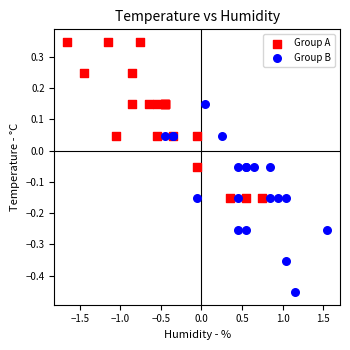

Which series reaches the maximum Y coordinate?

Group A